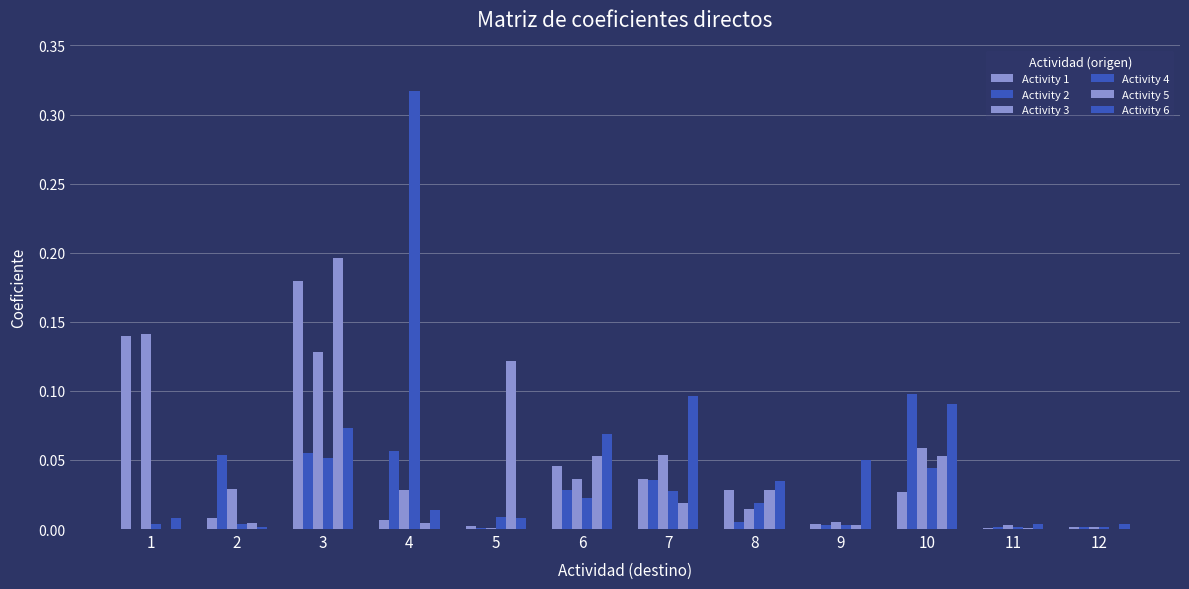

At which label does Activity 3 reach its minimum?

5